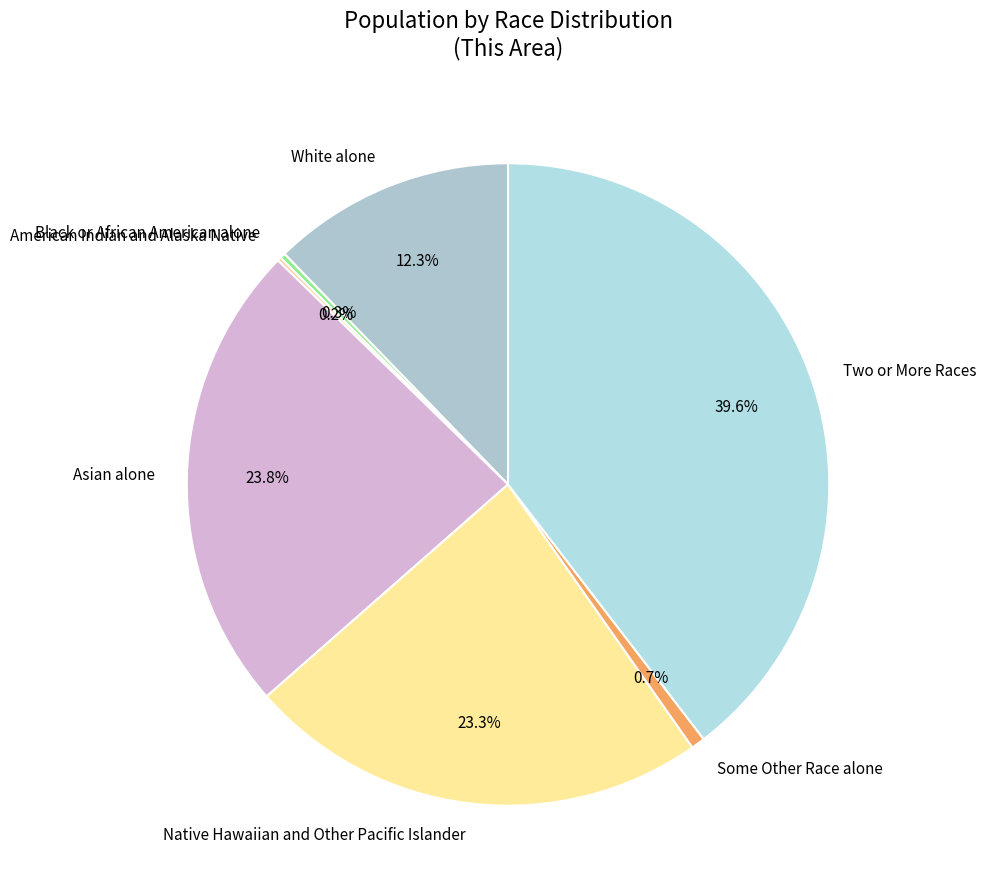

What is the largest slice in the pie chart?

Two or More Races